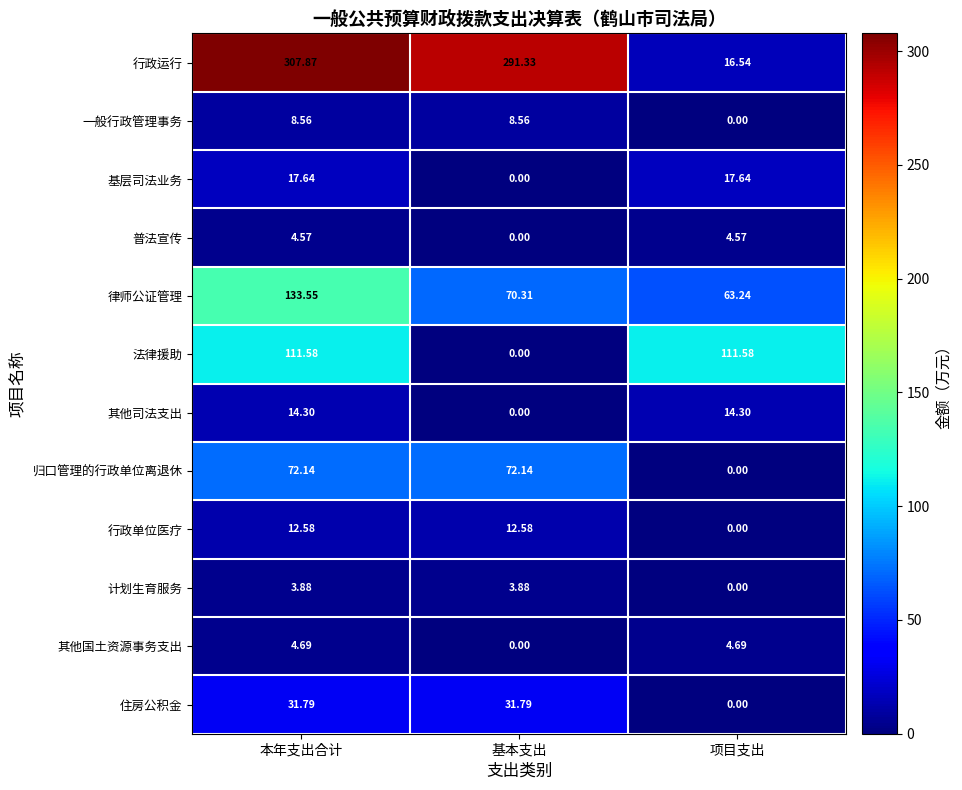

Which series has the widest spread of values?

行政运行